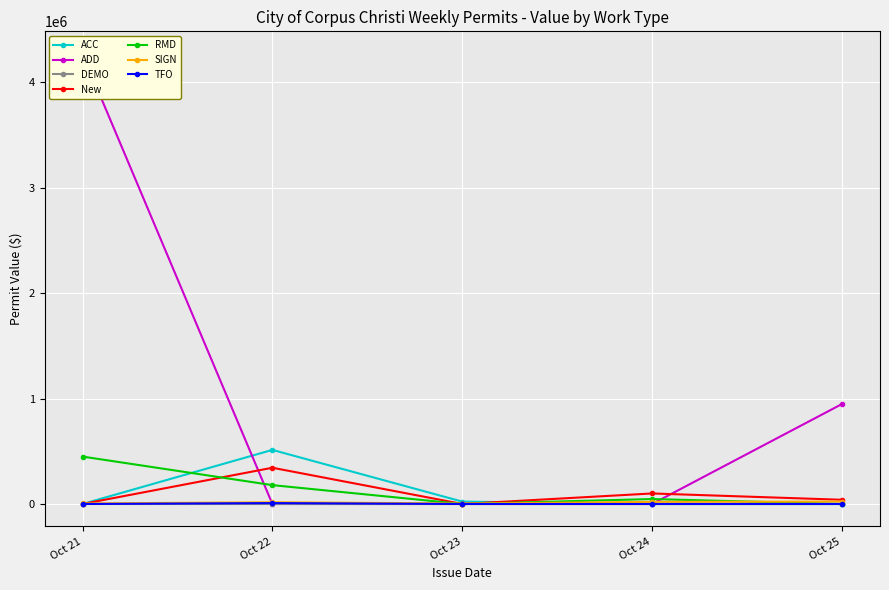

True or false: RMD and COM cross at least once.

False